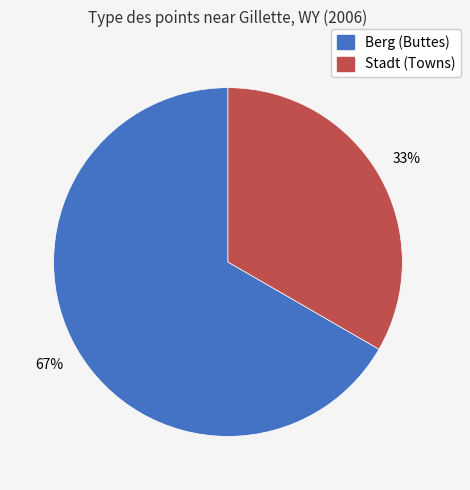

Is there a majority slice in this chart?

Yes